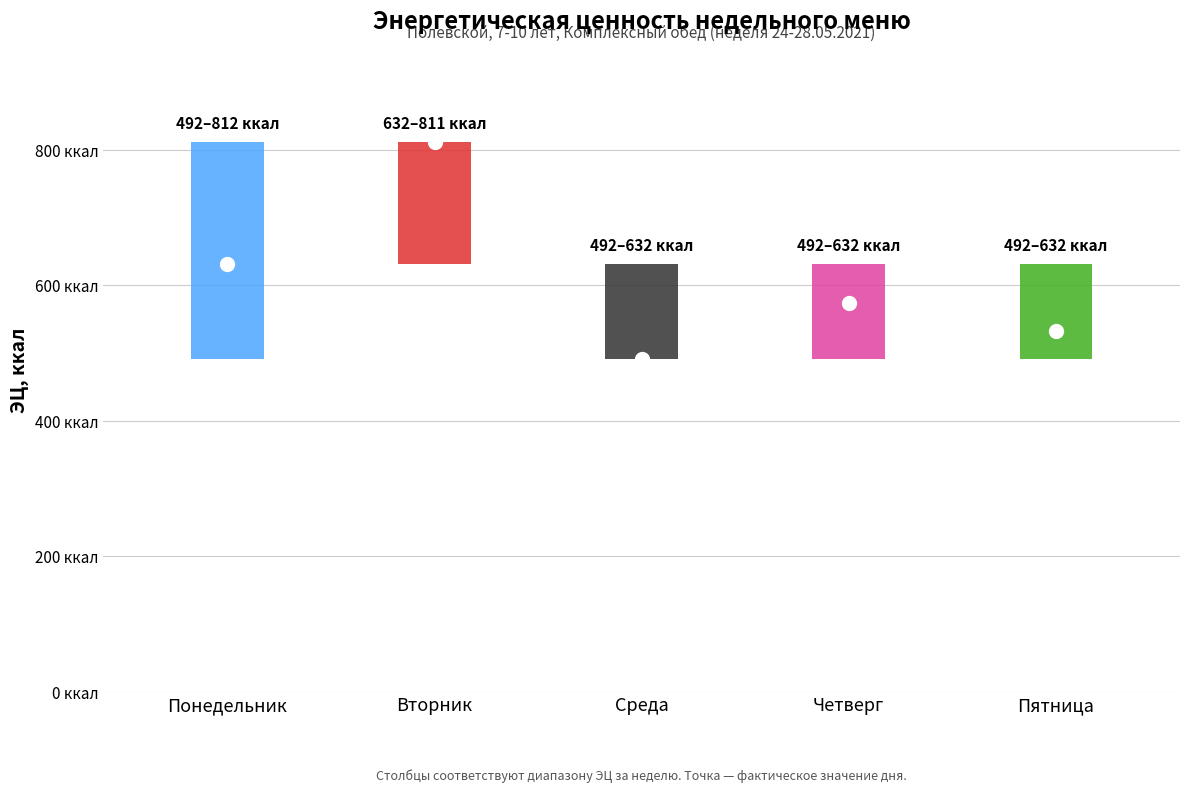

What is the sum of the values at Четверг and Вторник?

1384.7